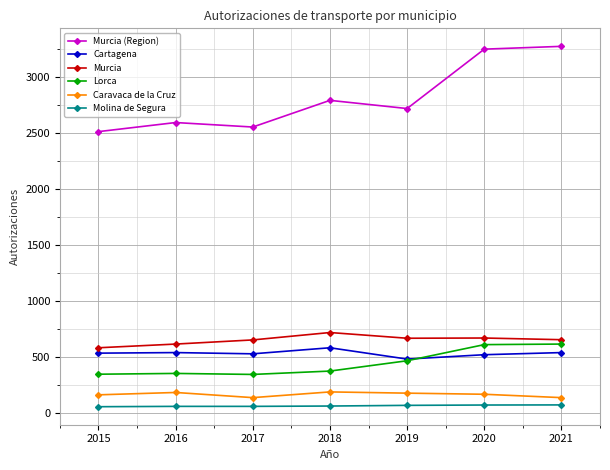

What is the maximum value shown in the chart?

3276